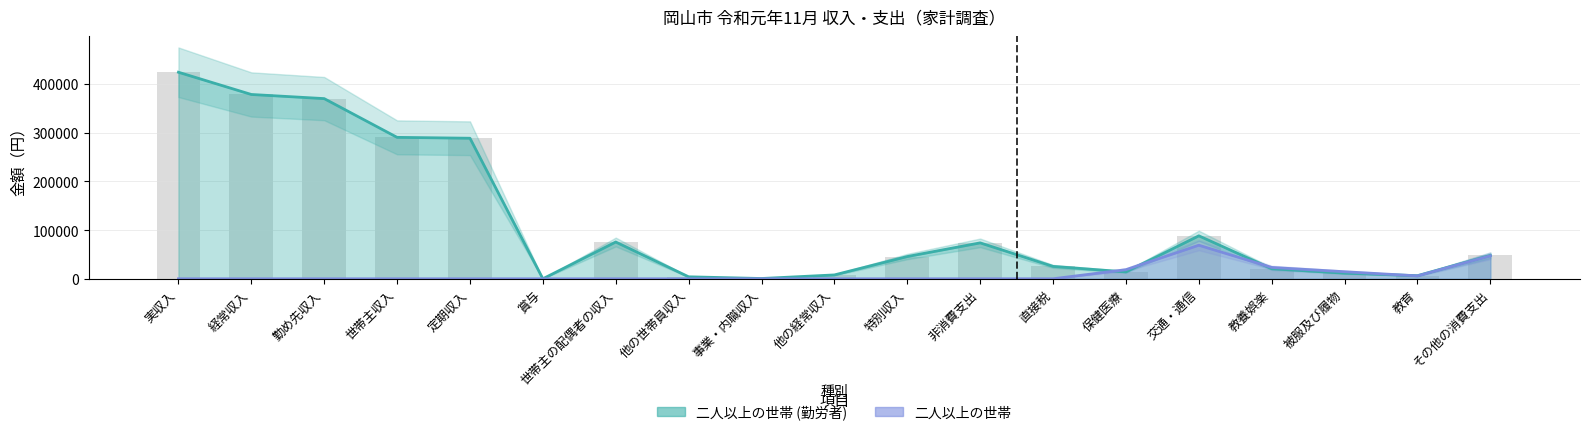

How many series are shown in this chart?

2